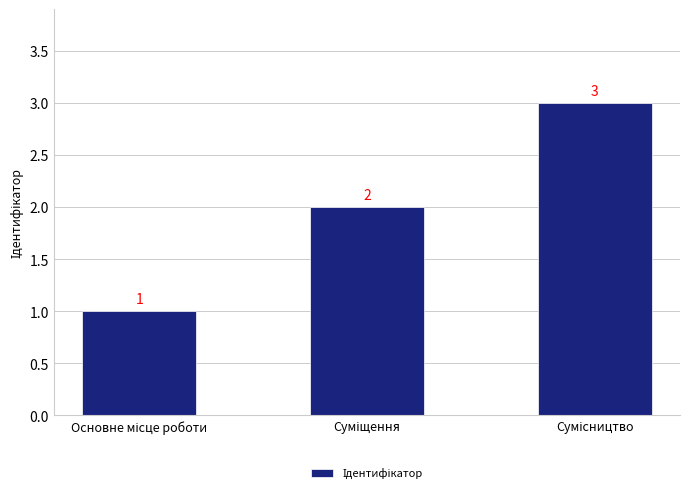

What is the value of the 2nd bar from the left?

2